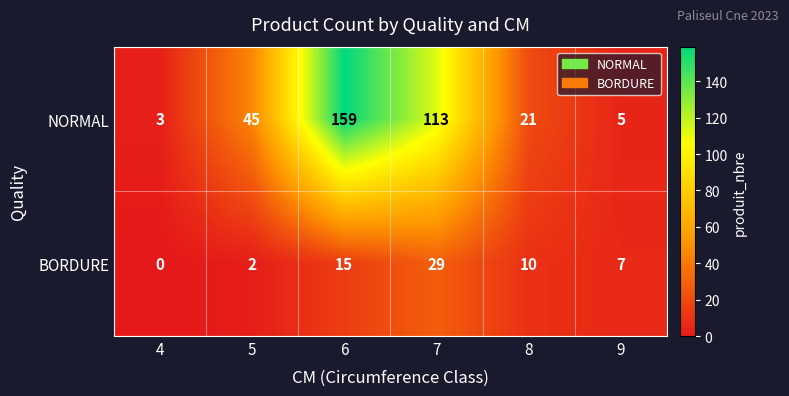

How many categories are shown in the chart?

6